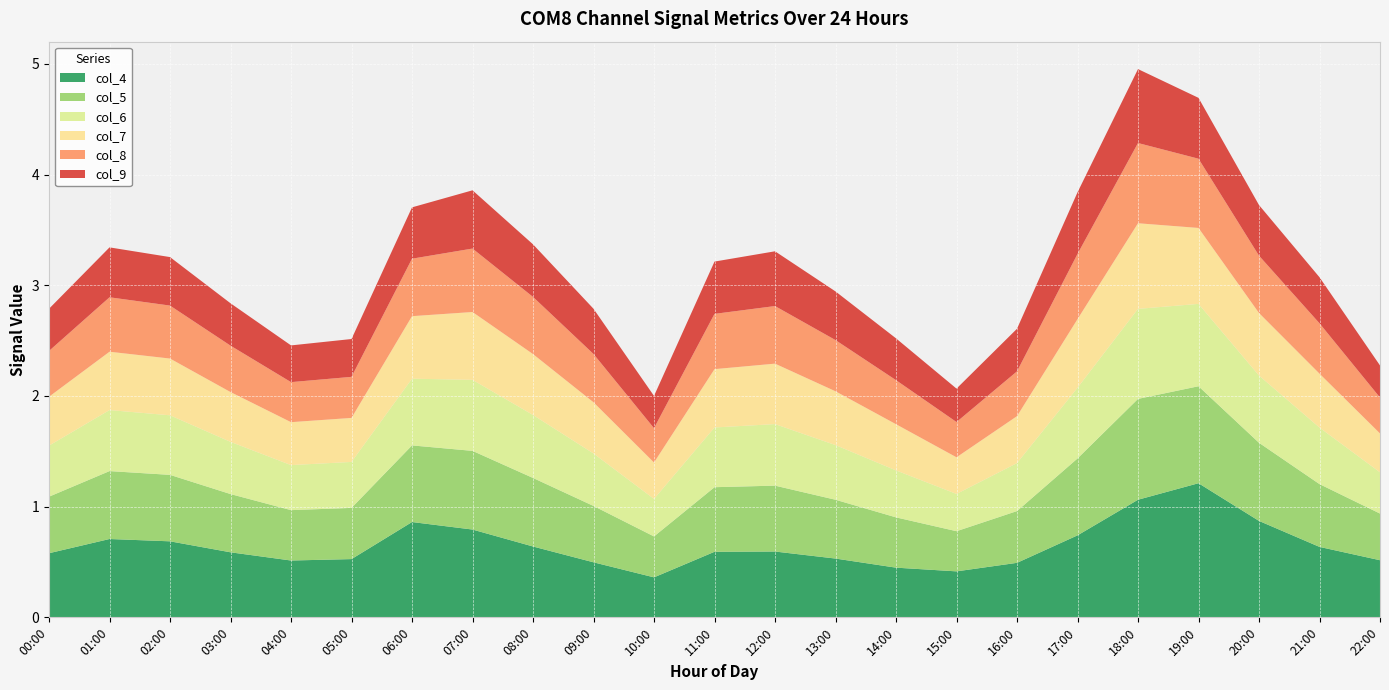

Reading left to right, transcribe all the data shown in this chart.

col_4: 0.6	0.7	0.7	0.6	0.5	0.5	0.9	0.8	0.6	0.5	0.4	0.6	0.6	0.5	0.4	0.4	0.5	0.7	1.1	1.2	0.9	0.6	0.5
col_5: 0.5	0.6	0.6	0.5	0.5	0.5	0.7	0.7	0.6	0.5	0.4	0.6	0.6	0.5	0.5	0.4	0.5	0.7	0.9	0.9	0.7	0.6	0.4
col_6: 0.5	0.6	0.5	0.5	0.4	0.4	0.6	0.6	0.6	0.5	0.3	0.5	0.6	0.5	0.4	0.3	0.4	0.6	0.8	0.7	0.6	0.5	0.4
col_7: 0.4	0.5	0.5	0.5	0.4	0.4	0.6	0.6	0.6	0.5	0.3	0.5	0.5	0.5	0.4	0.3	0.4	0.6	0.8	0.7	0.6	0.5	0.4
col_8: 0.4	0.5	0.5	0.4	0.4	0.4	0.5	0.6	0.5	0.4	0.3	0.5	0.5	0.5	0.4	0.3	0.4	0.6	0.7	0.6	0.5	0.5	0.3
col_9: 0.4	0.5	0.4	0.4	0.3	0.3	0.5	0.5	0.5	0.4	0.3	0.5	0.5	0.4	0.4	0.3	0.4	0.6	0.7	0.5	0.5	0.4	0.3